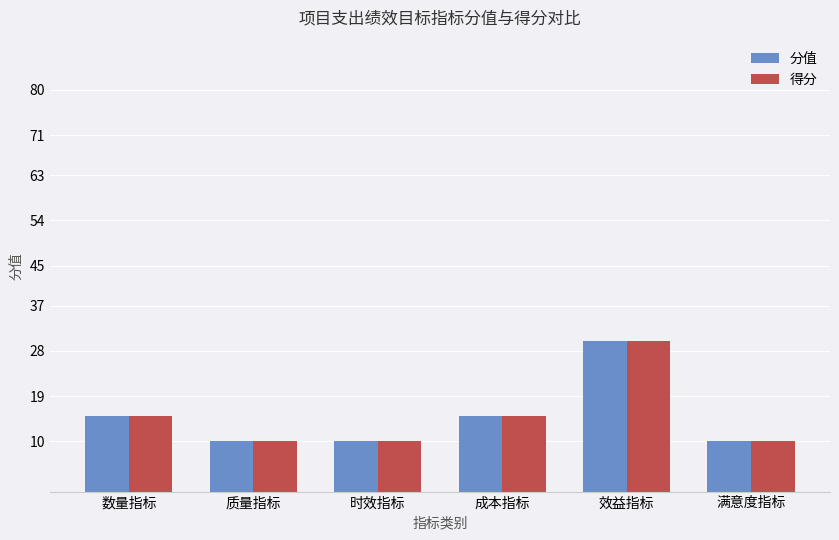

The 得分 series shows 7 at 时效指标. True or false?

False